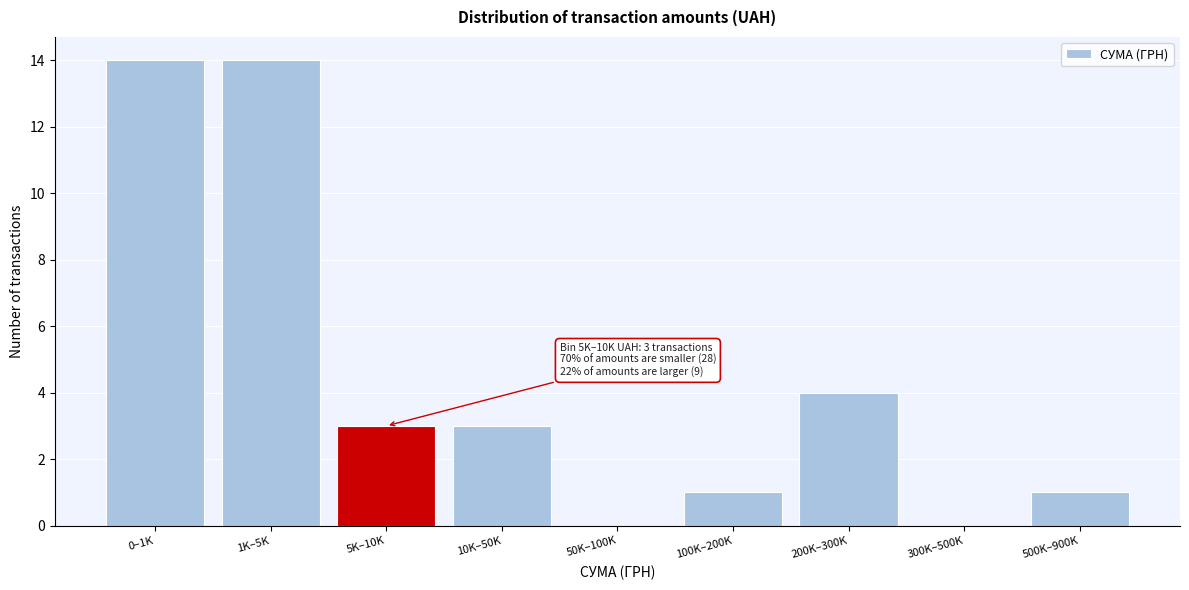

Reading left to right, transcribe all the data shown in this chart.

0–1K=14	1K–5K=14	5K–10K=3	10K–50K=3	50K–100K=0	100K–200K=1	200K–300K=4	300K–500K=0	500K–900K=1